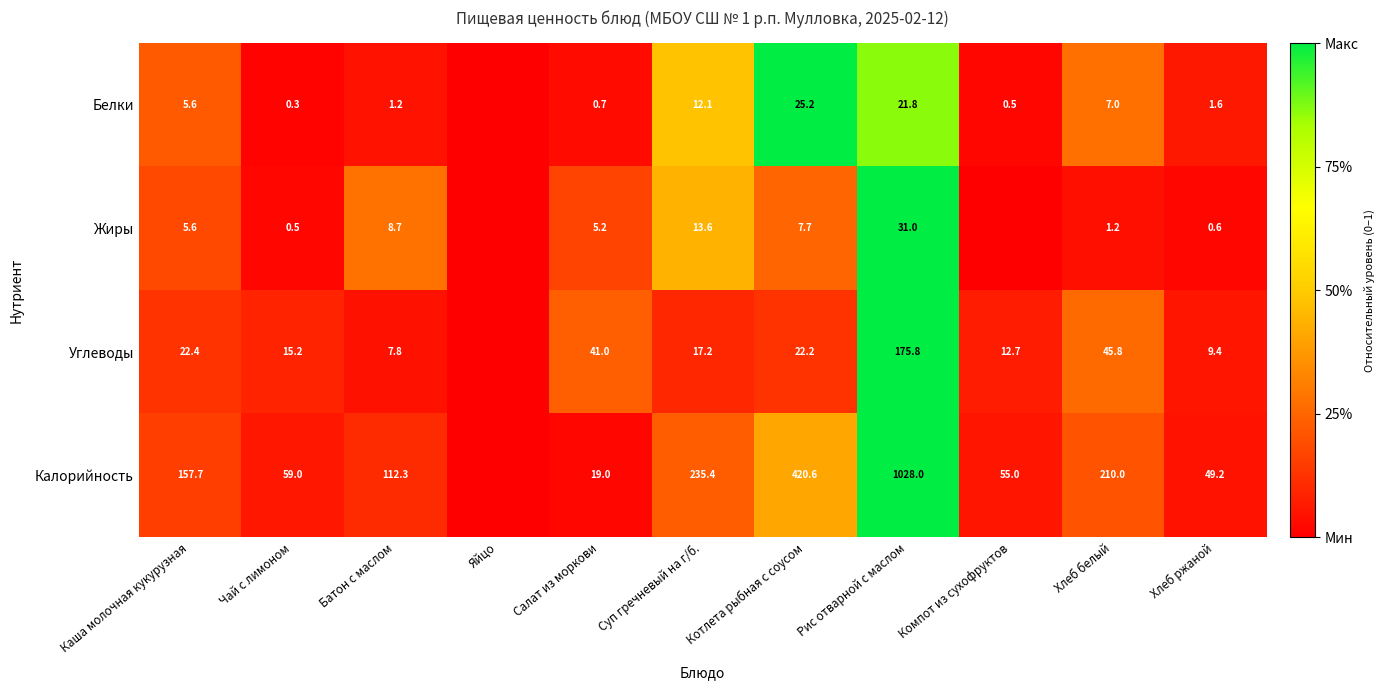

What is the spread (max minus min) of values at Котлета рыбная с соусом?

412.9